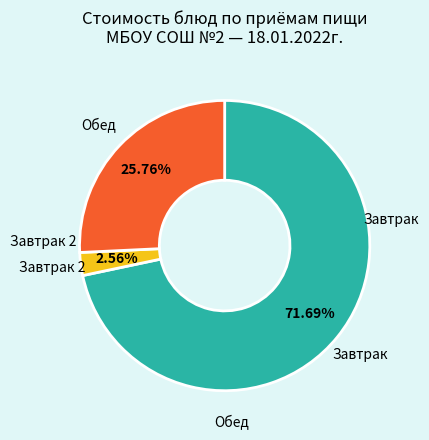

Is there a majority slice in this chart?

Yes